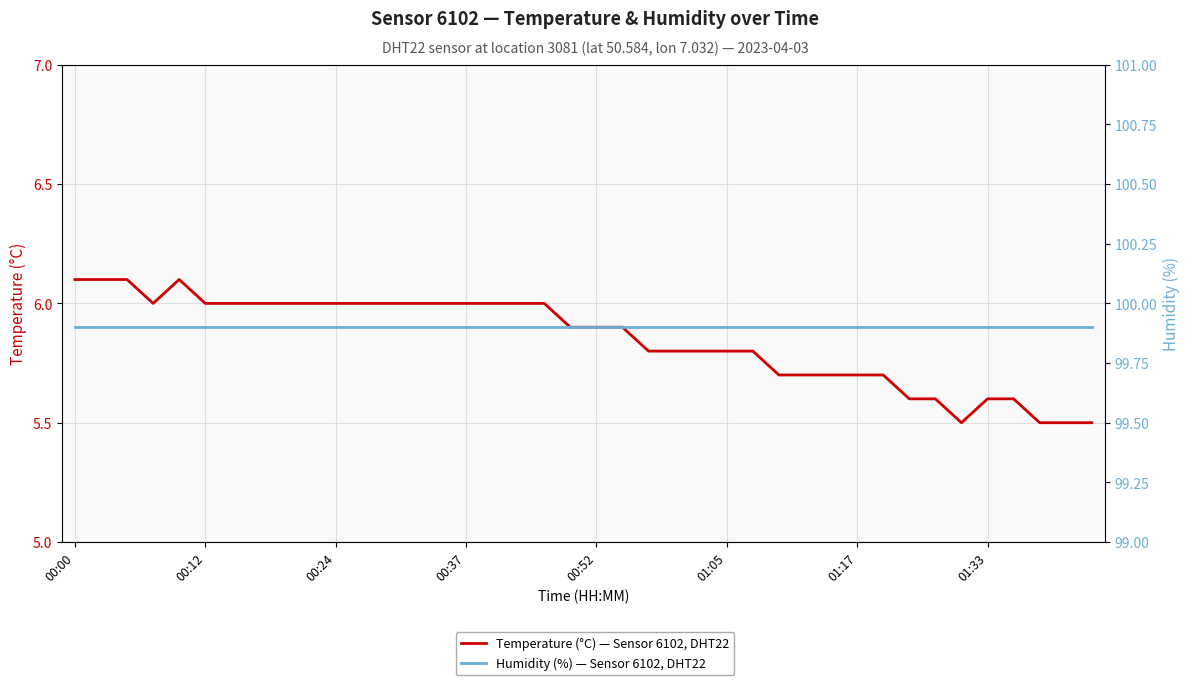

Read the Temperature (°C) — Sensor 6102, DHT22 value at 14.

6.0